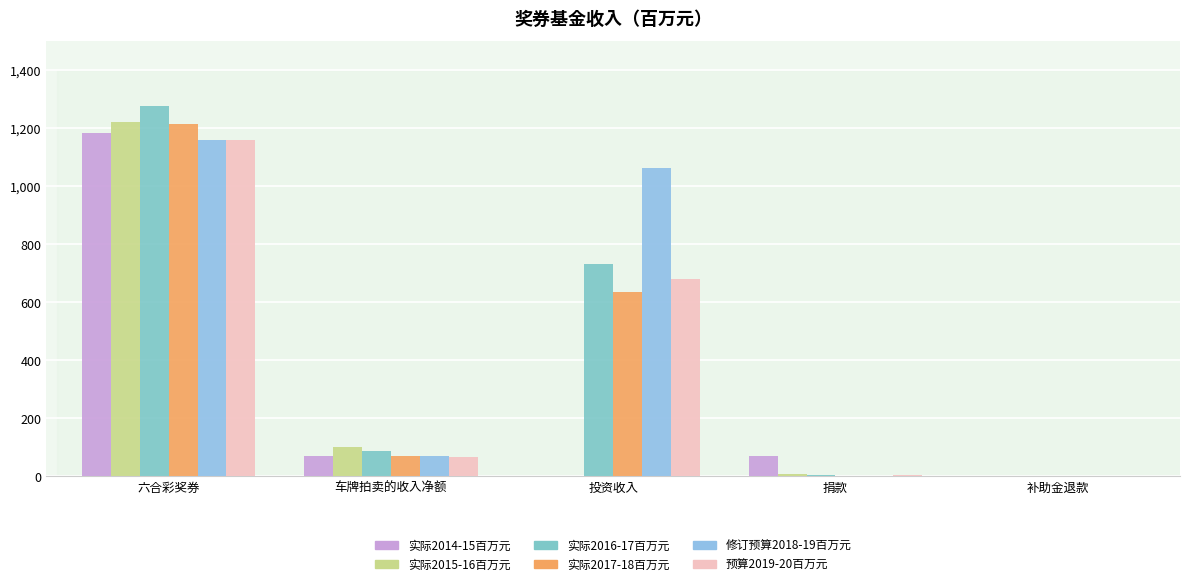

Reading left to right, transcribe all the data shown in this chart.

实际2014-15百万元: 1182	71	0	69	0
实际2015-16百万元: 1219	103	0	9	0
实际2016-17百万元: 1276	88	730	4	0
实际2017-18百万元: 1214	71	635	0	0
修订预算2018-19百万元: 1160	69	1061	0	0
预算2019-20百万元: 1158	66	679	4	0